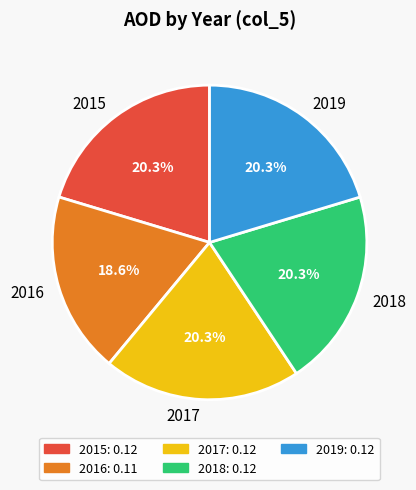

True or false: 2018 accounts for 31% of the total.

False